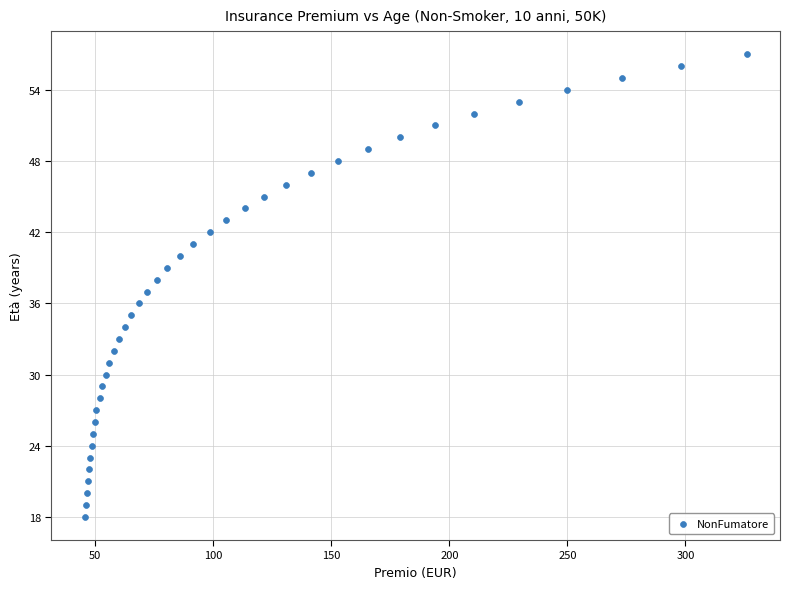

What is the range of Y values (max minus min)?

39